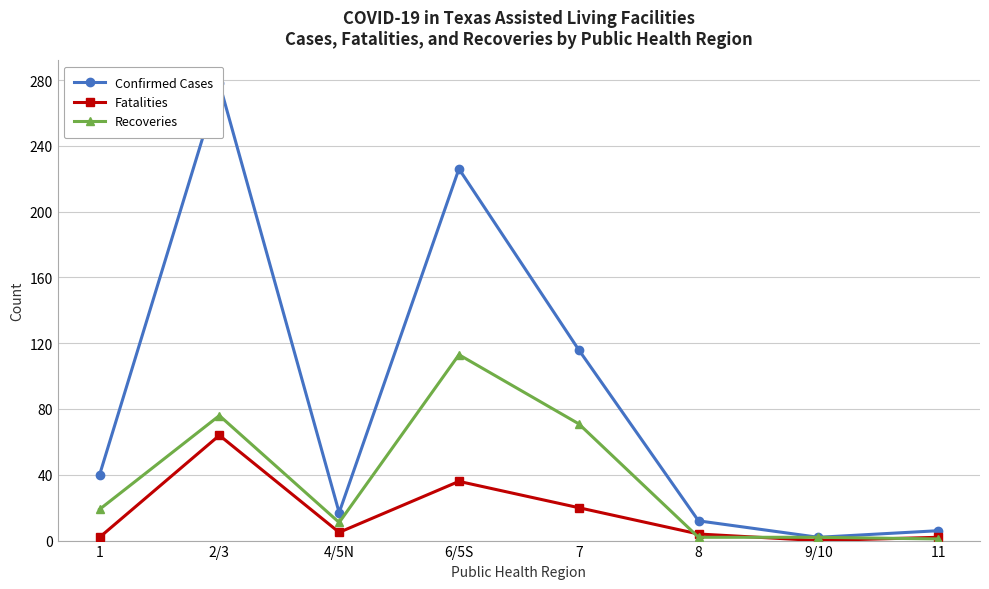

Where do Fatalities and Recoveries first cross each other?

7 and 8